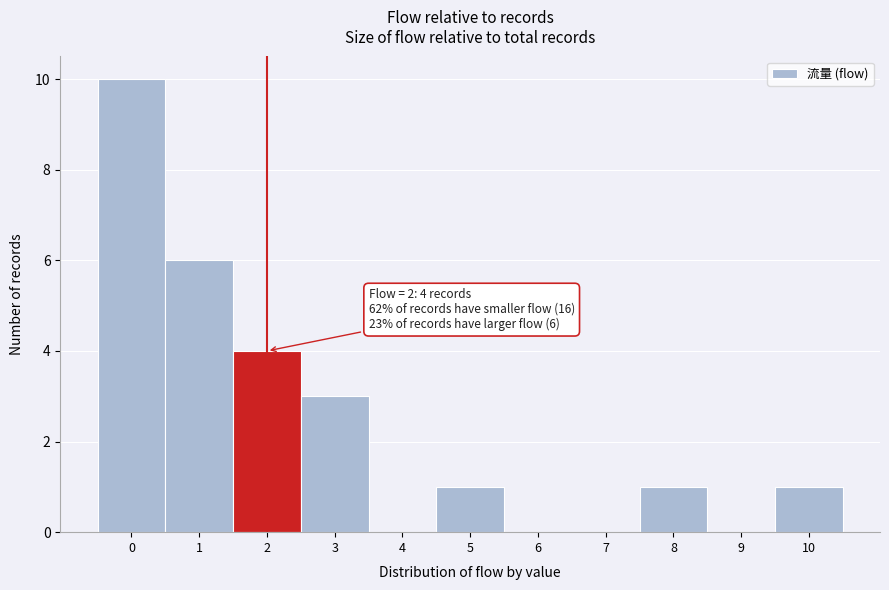

Which range on the x-axis has the tallest bar?

-0.5 to 0.5